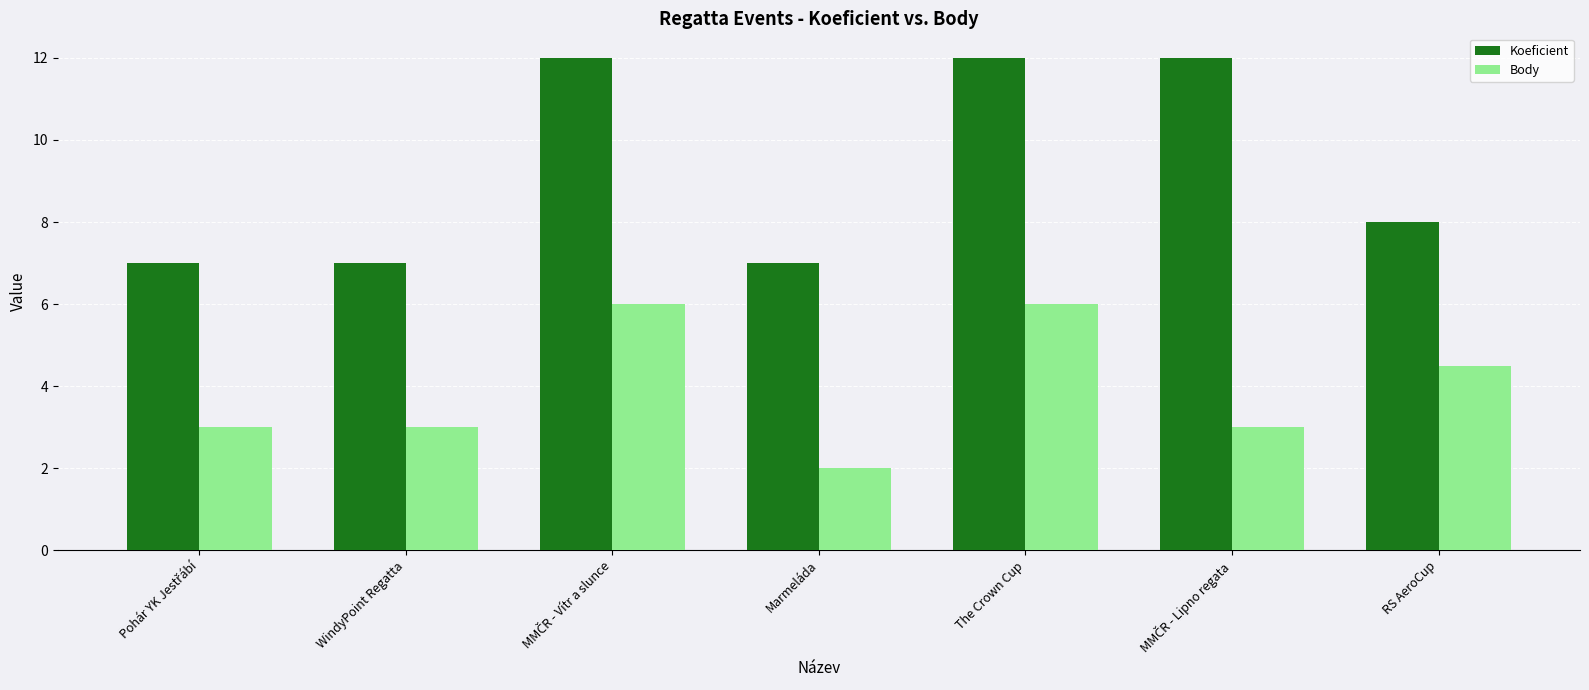

What is the smallest value displayed?

2.0